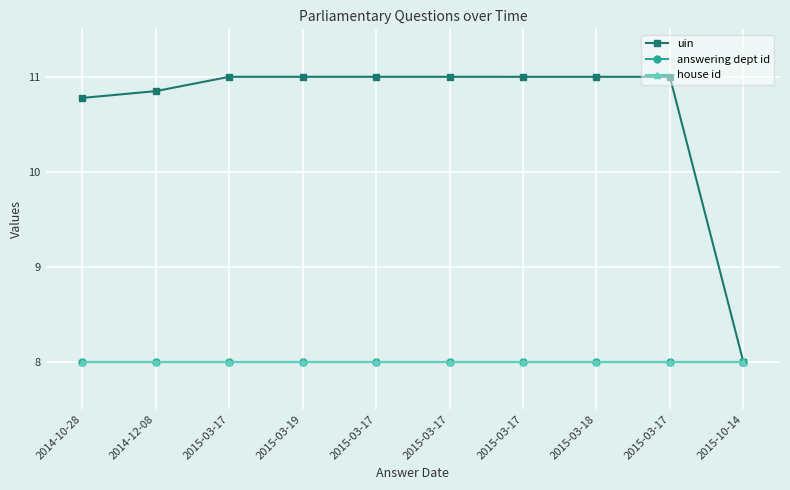

Is this an area chart (filled region under the line)?

No